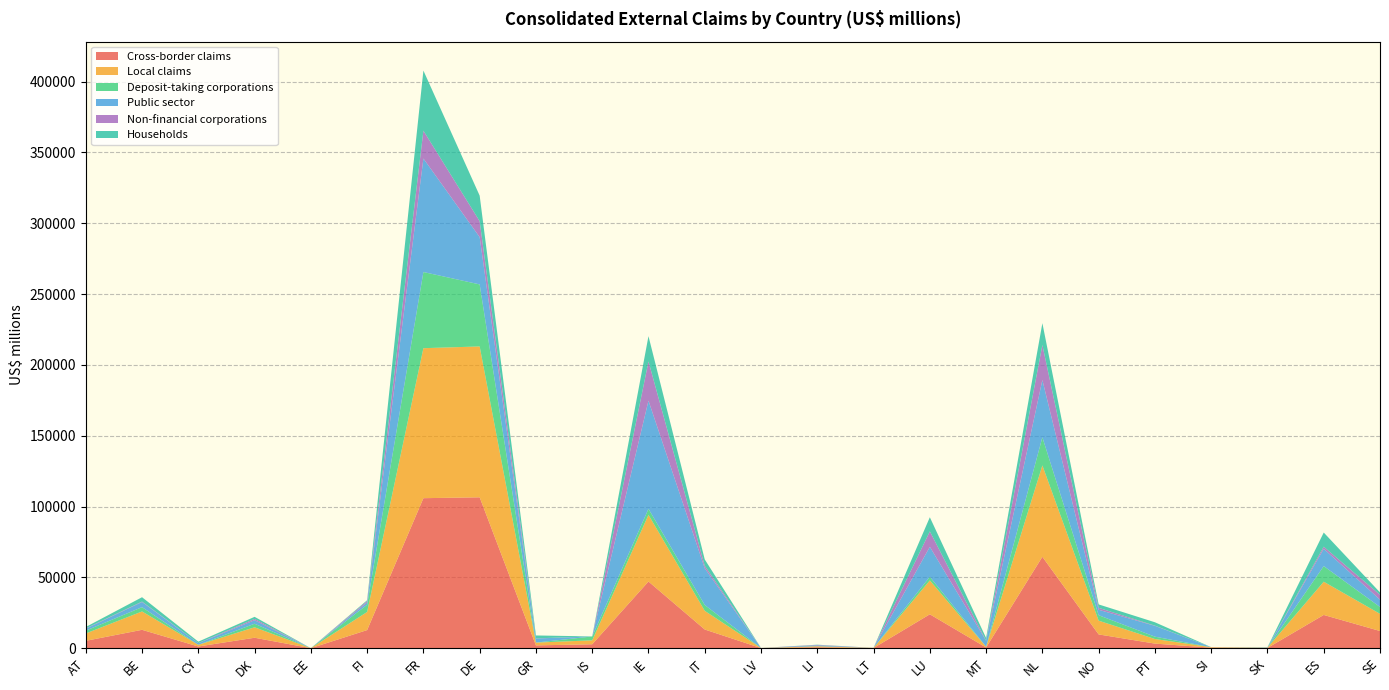

Reading right to left, transcribe all the data shown in this chart.

Cross-border claims: 12127	23463	164	357	3237	9717	64523	485	23922	109	671	74	13182	47062	2773	1971	106521	105905	12787	5	7372	1189	12963	5192
Local claims: 12127	23463	164	357	3237	9717	64523	485	23922	109	671	74	13182	47062	2773	1971	106521	105905	12787	5	7372	1189	12963	5192
Deposit-taking corporations: 4838	11036	0	0	1651	3855	19850	91	2572	32	68	6	4123	4279	2733	11	43793	53770	5068	3	2517	6	3038	1996
Public sector: 5177	12198	158	12	7654	3834	40432	4200	21135	3	610	11	25904	76345	17	2881	33384	80149	1630	2	2475	1166	3653	1354
Non-financial corporations: 3438	1475	26	0	141	1369	24741	100	10919	0	298	0	1765	27707	2	92	11253	19652	1018	0	935	74	292	223
Households: 1666	10014	130	11	2377	2411	15403	1863	9976	2	148	0	4491	17842	12	2065	18026	42449	580	2	1468	986	3075	1006